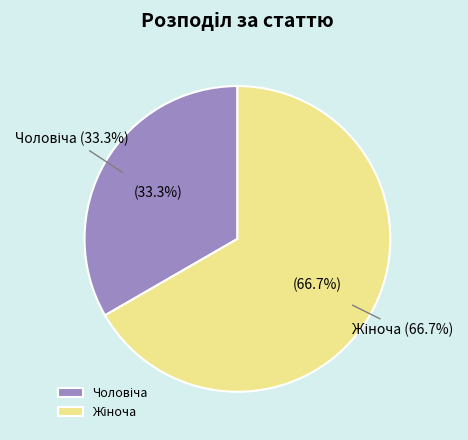

What percentage do Чоловіча and Жіноча together represent?

100.0%